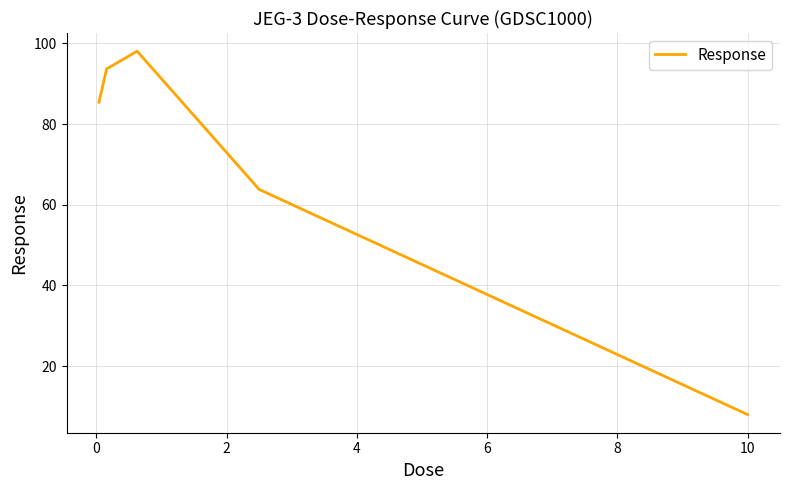

True or false: the data has more than 2 interior local peaks.

False